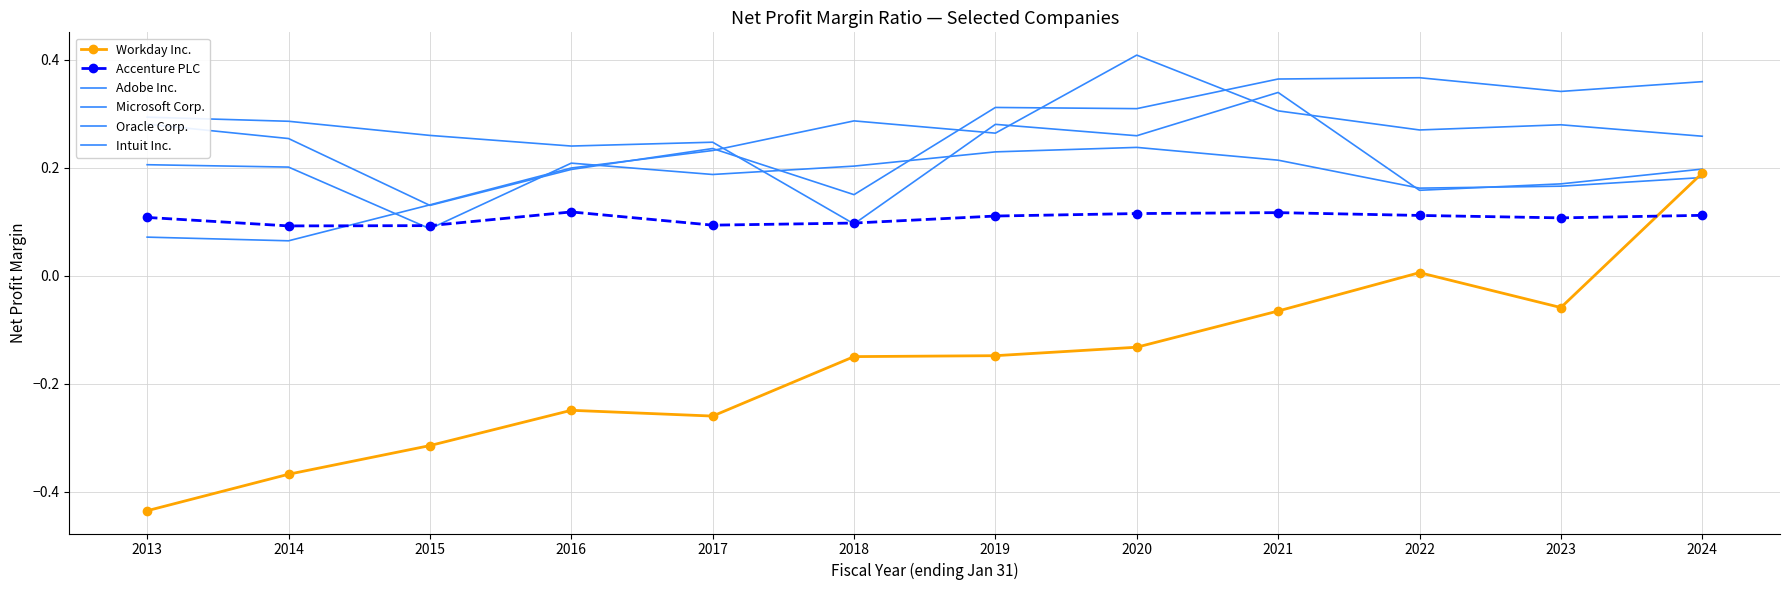

What are all the series names shown in the legend?

Workday Inc., Accenture PLC, Adobe Inc., Microsoft Corp., Oracle Corp., Intuit Inc.